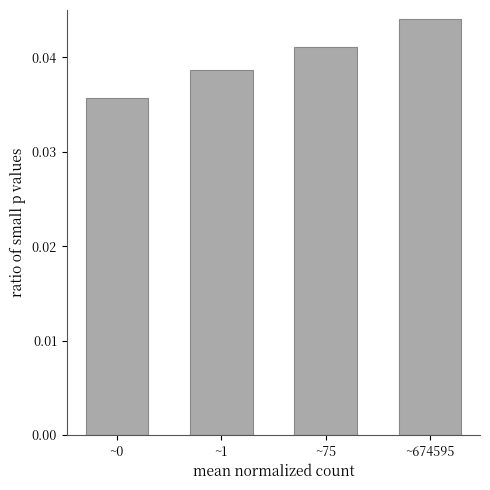

True or false: the data shows 0.1 at ~1.

False